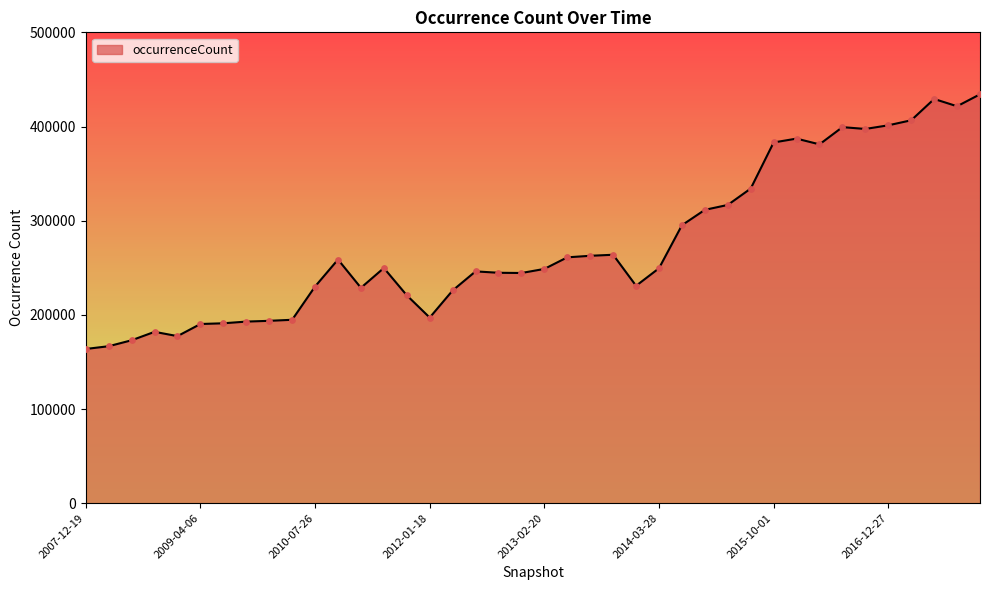

What is the greatest value displayed?

434196